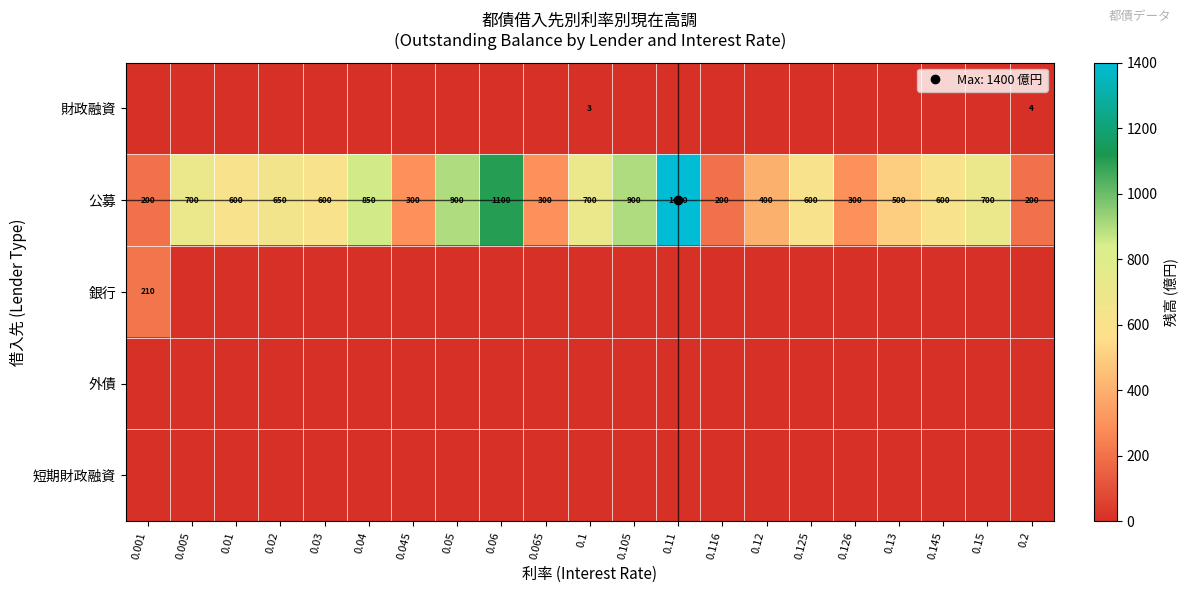

True or false: 公募 has a value of 489.9 at 0.105.

False